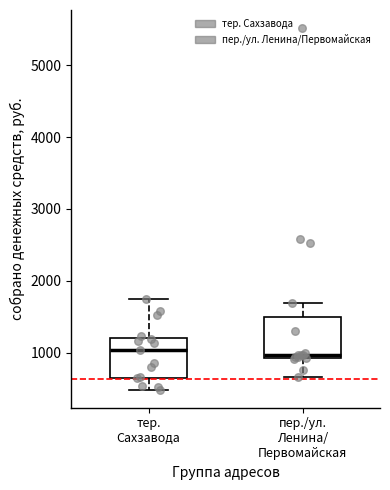

Where does the lower whisker of the box for тер. Сахзавода end on the y-axis? The values are not printed on the chart, so give them approximately, as read against the axis.

500